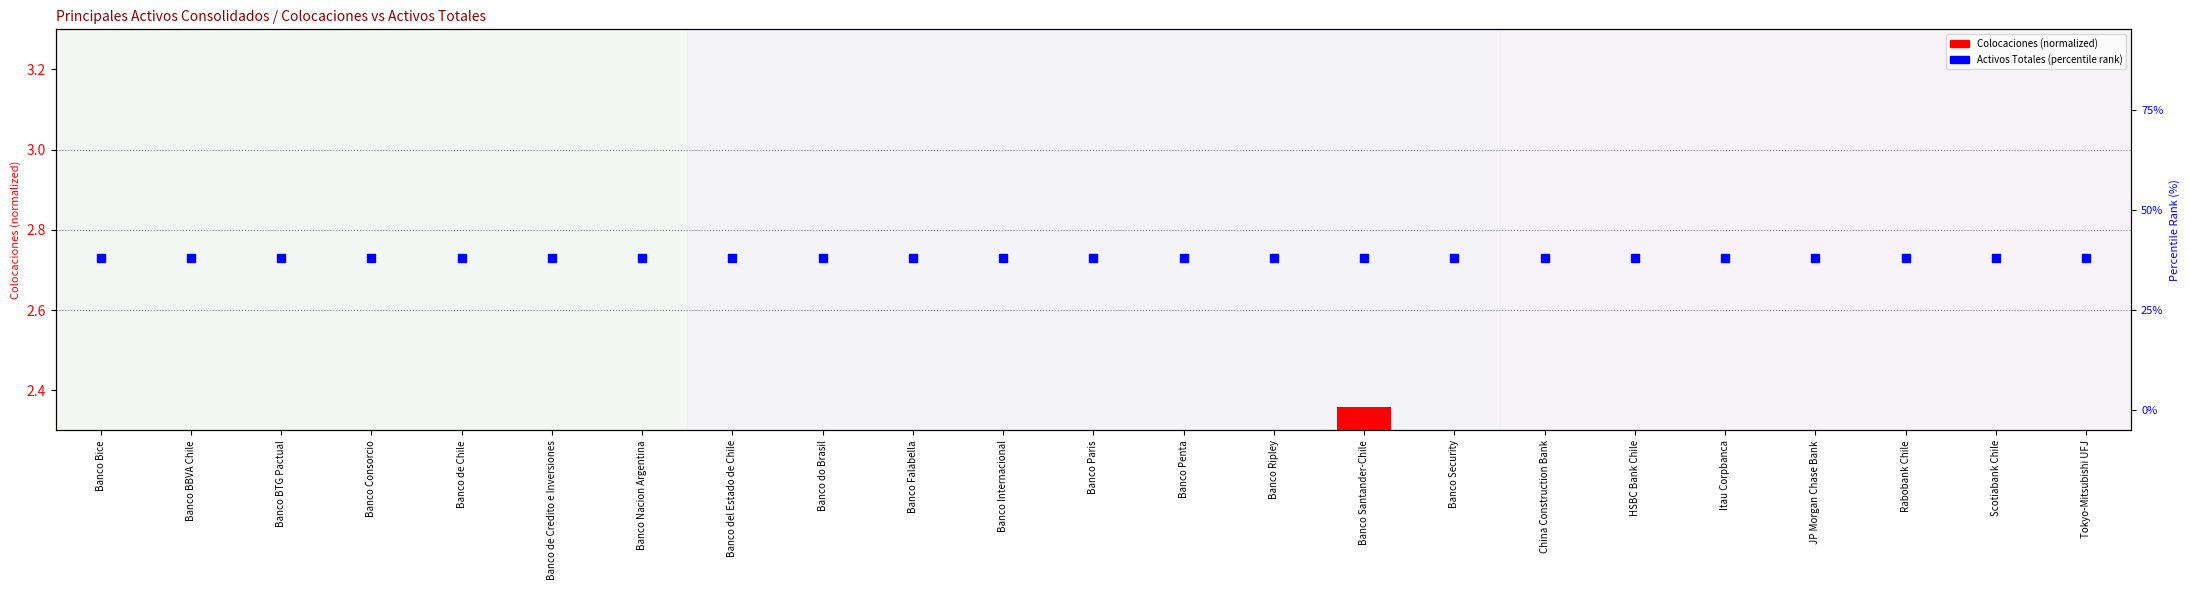

Which series has the widest spread of Y values?

Colocaciones (normalized)